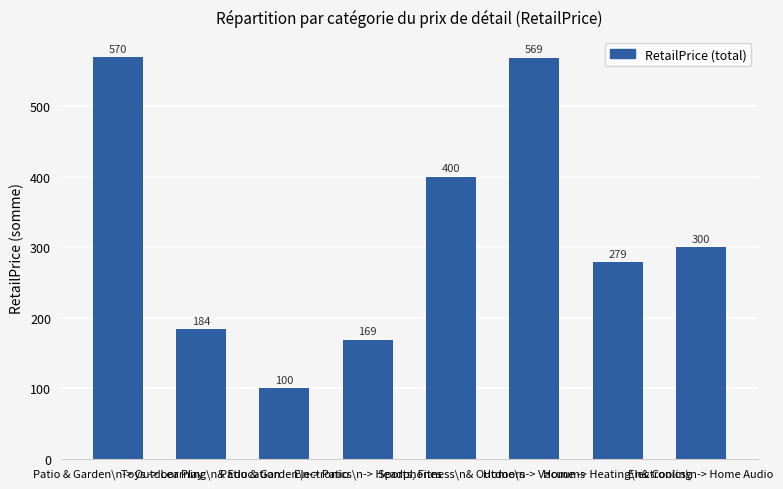

Rank the categories by value from highest to lowest.

Patio & Garden\n-> Outdoor Play, Home\n-> Vacuums, Sports, Fitness\n& Outdoors, Electronics\n-> Home Audio, Home -> Heating\n& Cooling, Toys -> Learning\n& Education, Electronics\n-> Headphones, Patio & Garden\n-> Patio